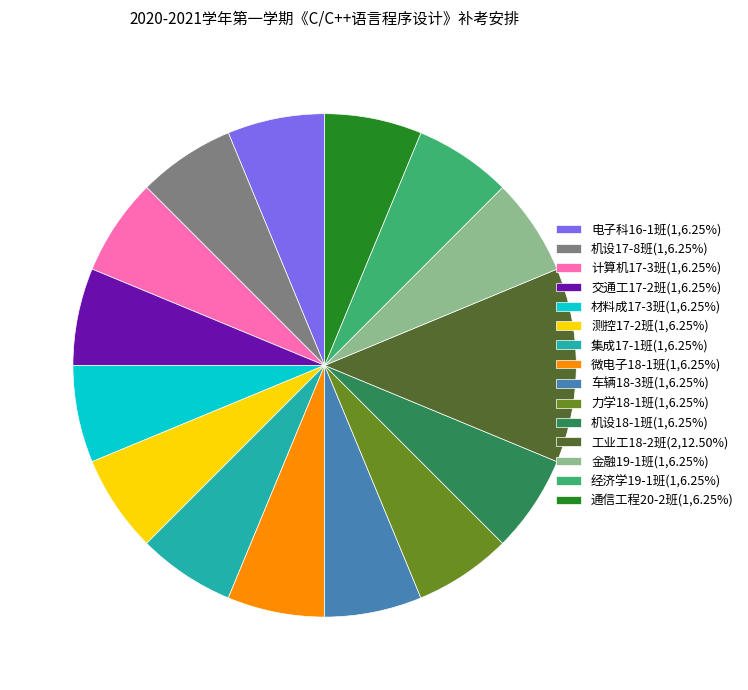

Is it true that 机设17-8班 is 12% of the pie?

False